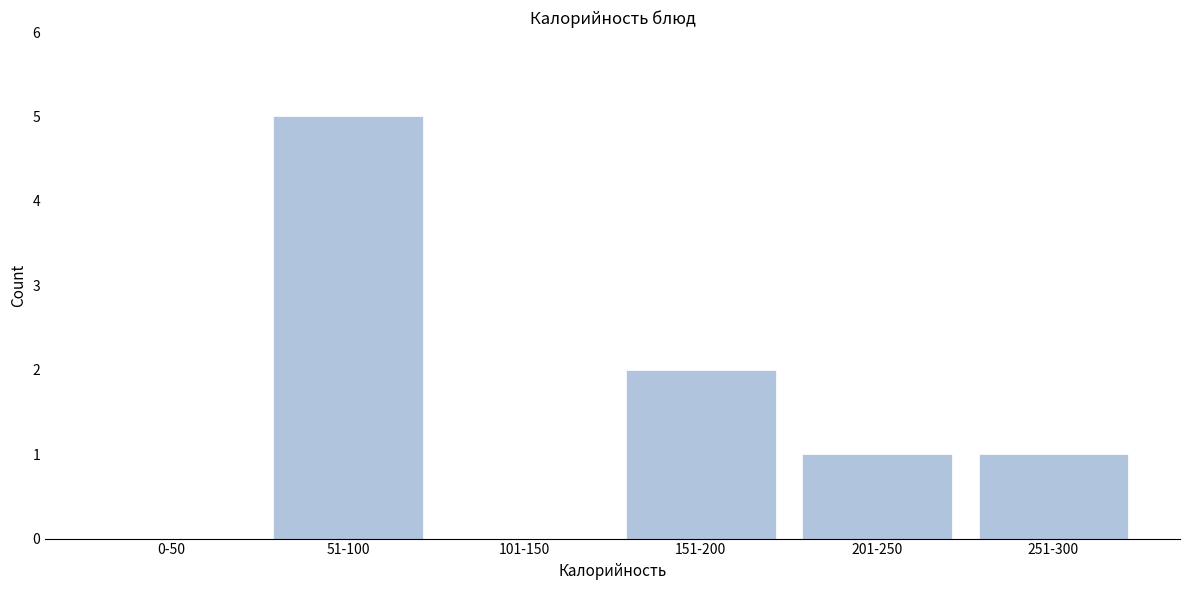

Reading left to right, what are all the values shown in this chart?

0-50=0	51-100=5	101-150=0	151-200=2	201-250=1	251-300=1